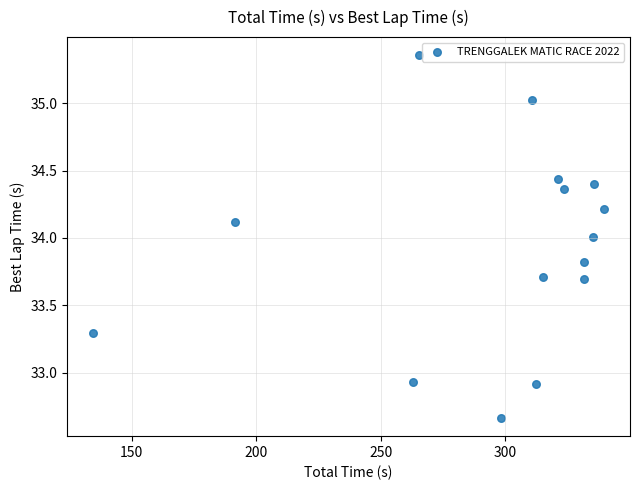

What is the range of X values (max minus min)?

205.3